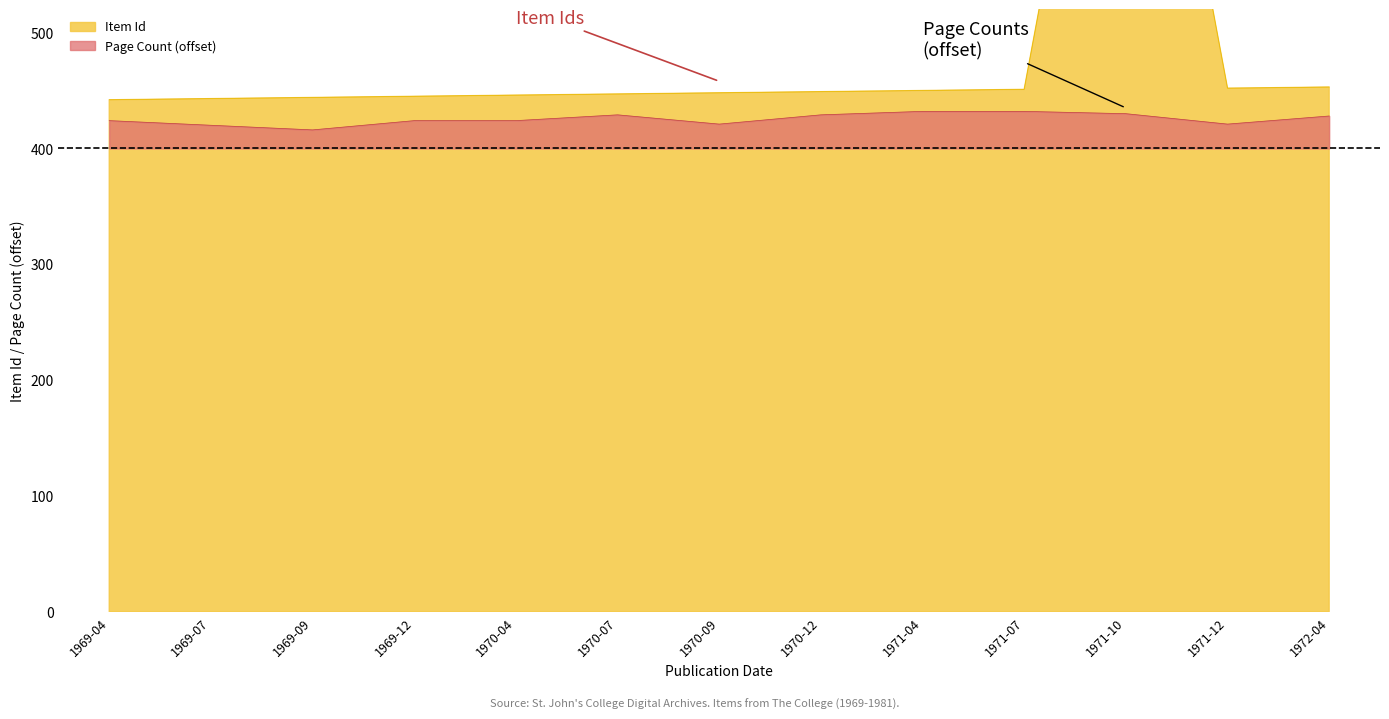

Is it true that the value at 1971-10 is 922?

True